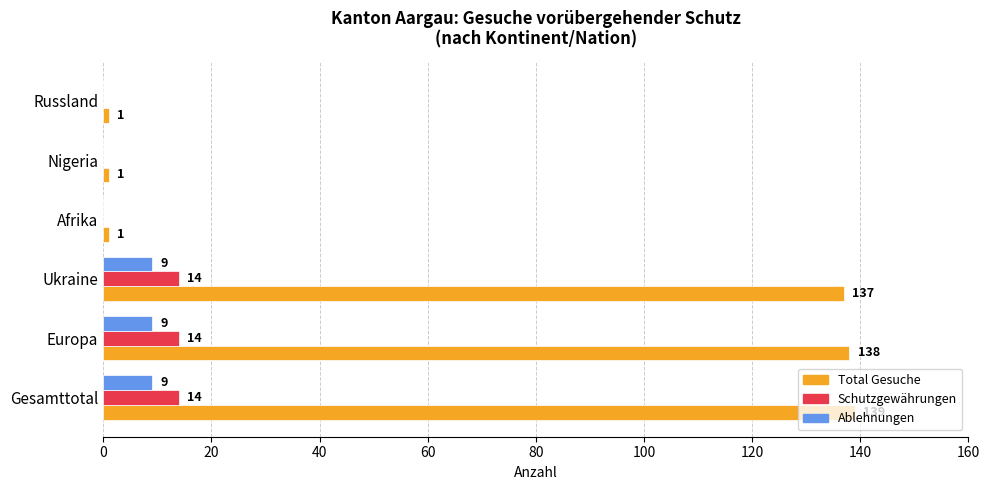

Where is Total Gesuche nearest to the value 70?

Ukraine